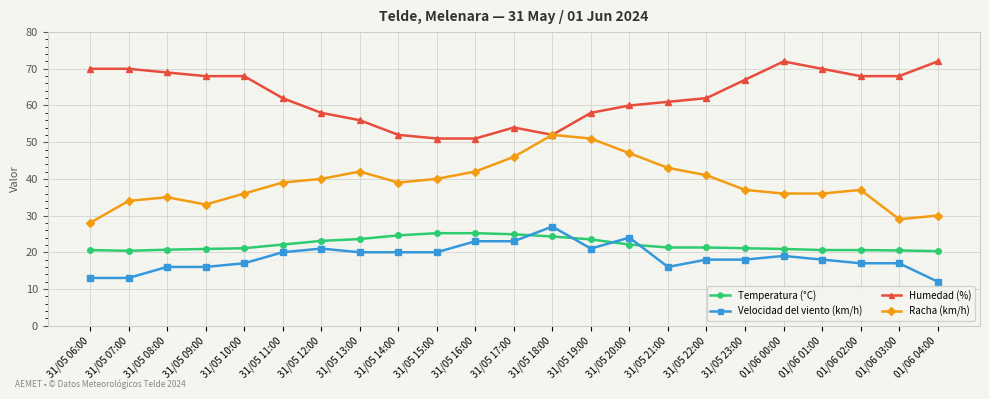

What are all the series names shown in the legend?

Temperatura (°C), Velocidad del viento (km/h), Humedad (%), Racha (km/h)